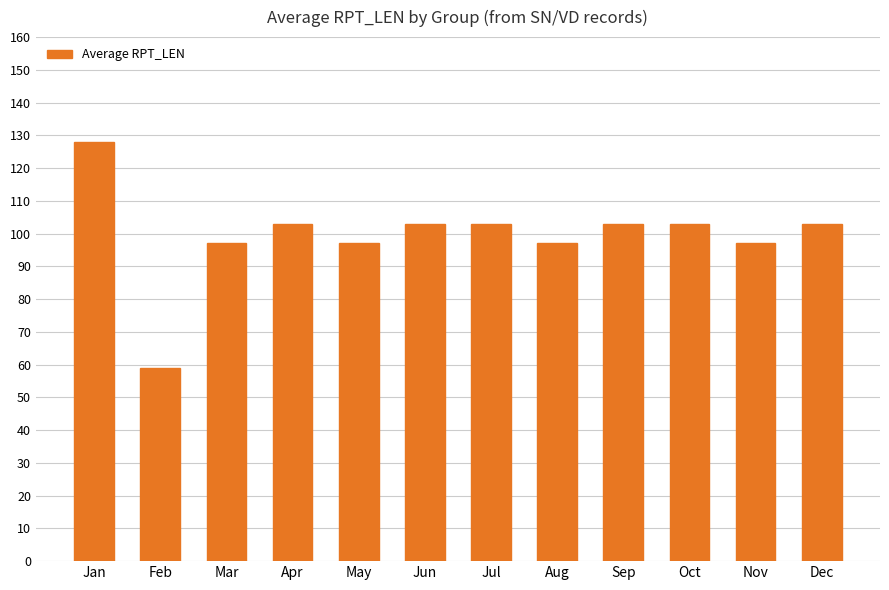

Reading left to right, transcribe all the data shown in this chart.

128	59	97	103	97	103	103	97	103	103	97	103